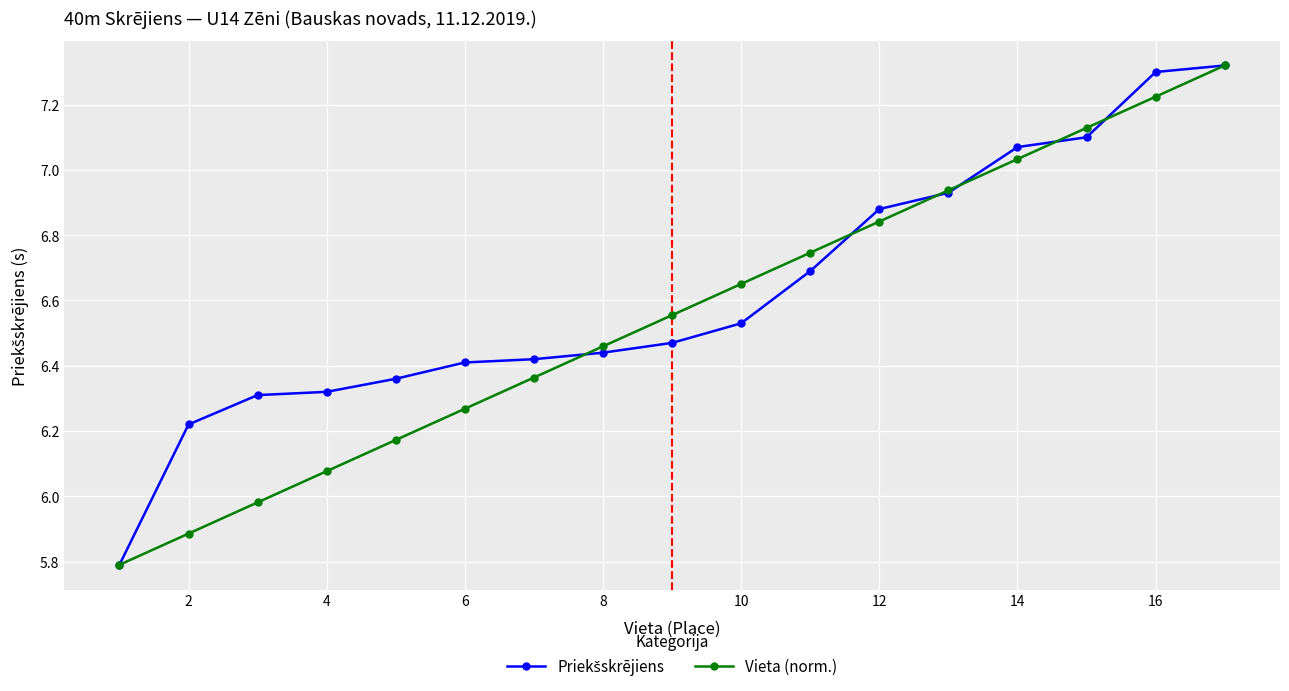

What is the smallest value displayed?

5.8